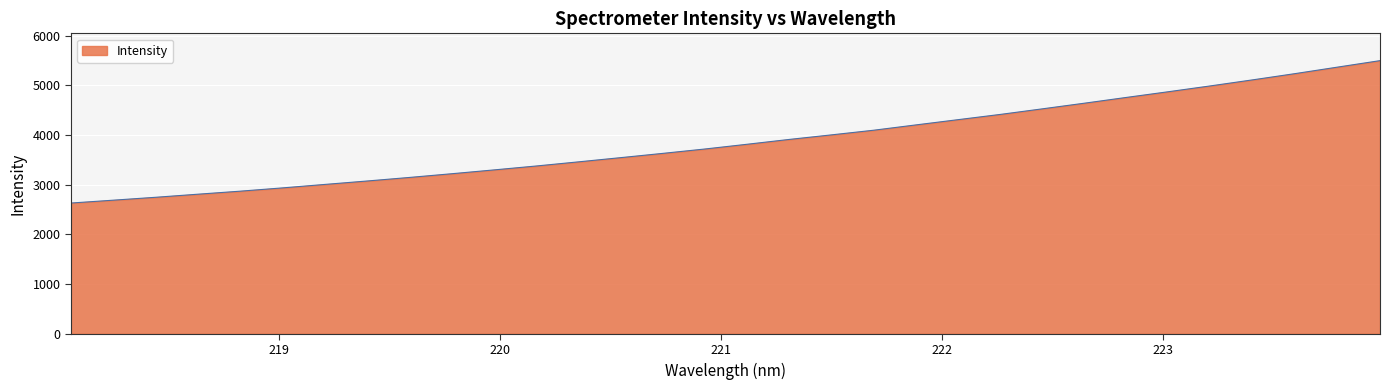

How many values are below 3814?

16